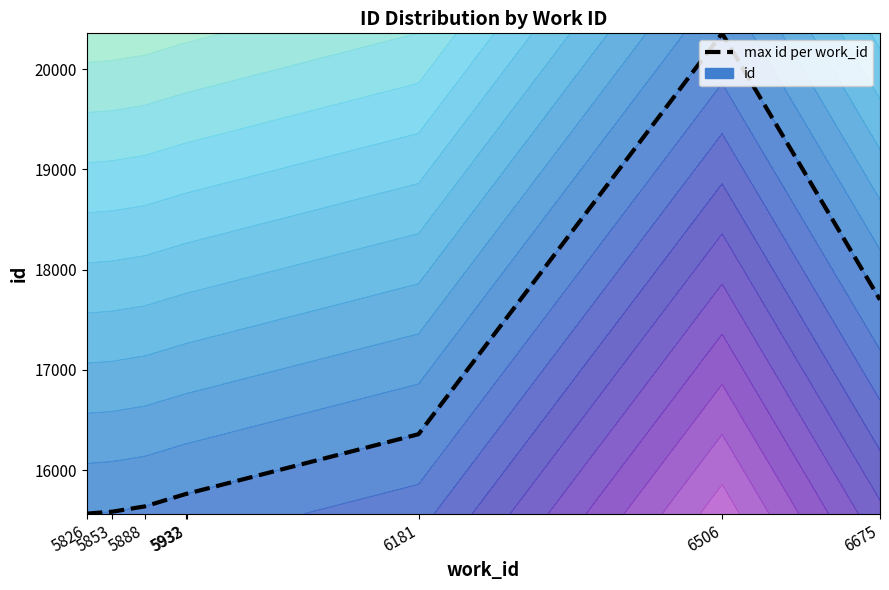

Which category has the highest value across all series?

6506